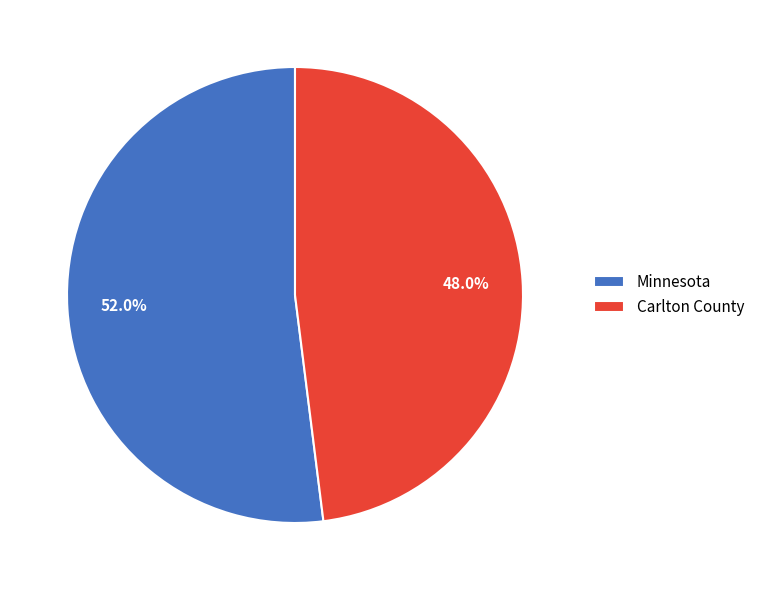

Is it true that Carlton County is 48% of the pie?

True